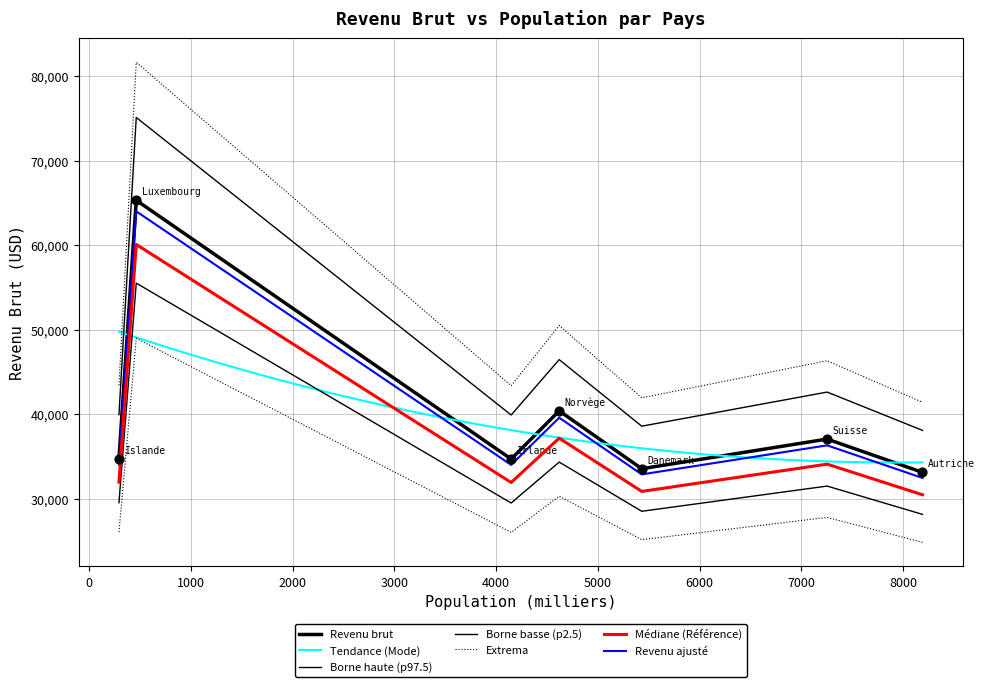

Which has a higher value, 7252 or 465?

465